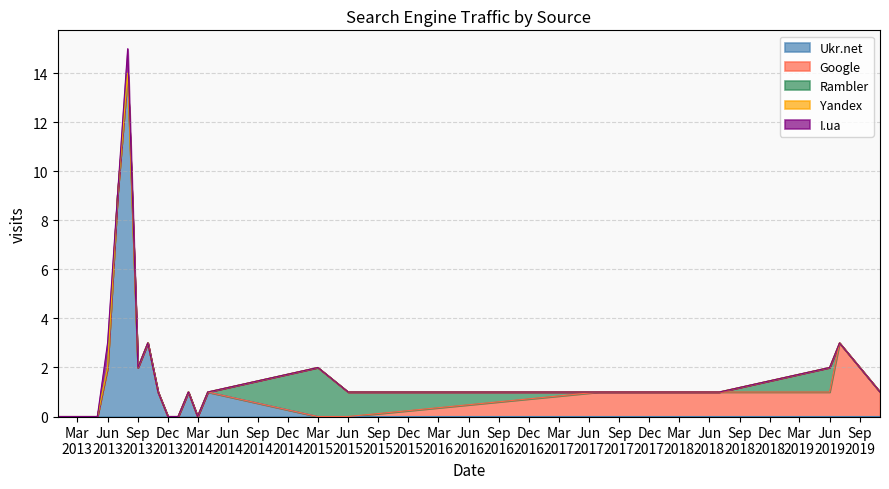

What is the difference between the second highest and minimum values in the Rambler series?

1